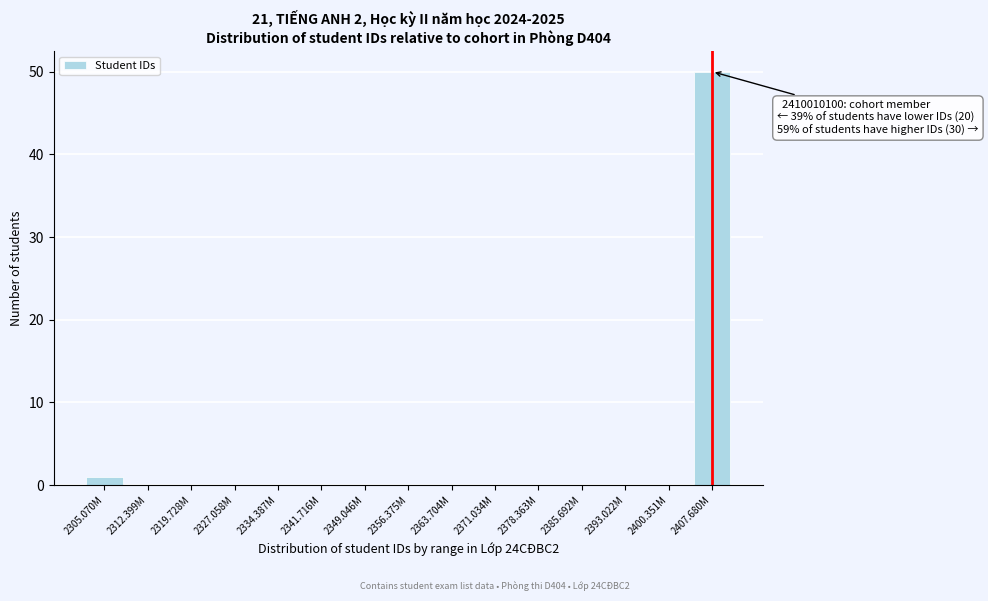

Reading left to right, extract all data points from this chart.

2305.070M=1	2312.399M=0	2319.728M=0	2327.058M=0	2334.387M=0	2341.716M=0	2349.046M=0	2356.375M=0	2363.704M=0	2371.034M=0	2378.363M=0	2385.692M=0	2393.022M=0	2400.351M=0	2407.680M=50